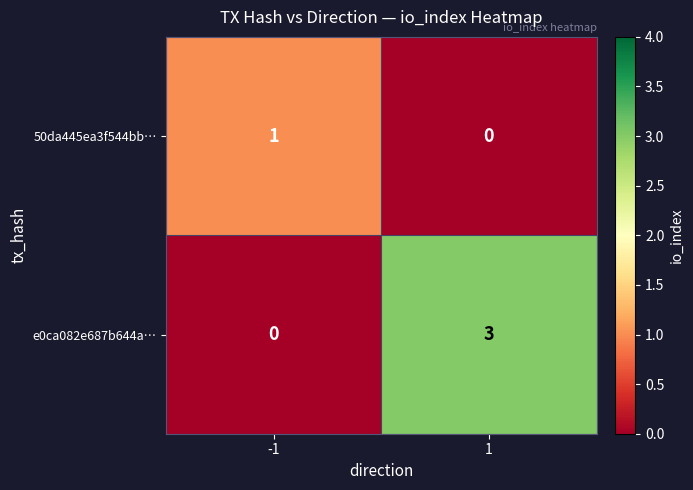

What is the total value across all series at -1?

1